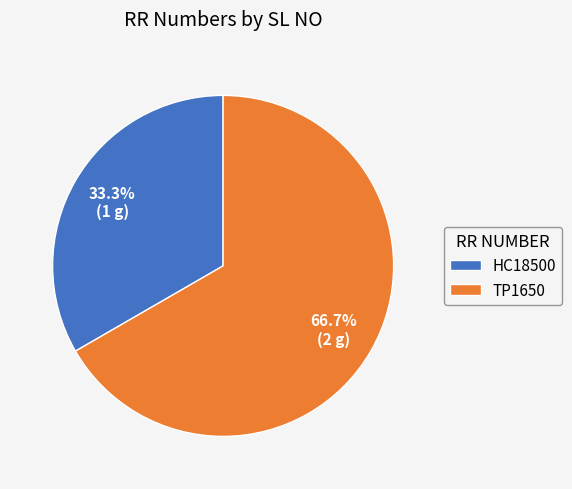

To the nearest percent, what portion does TP1650 represent?

67%